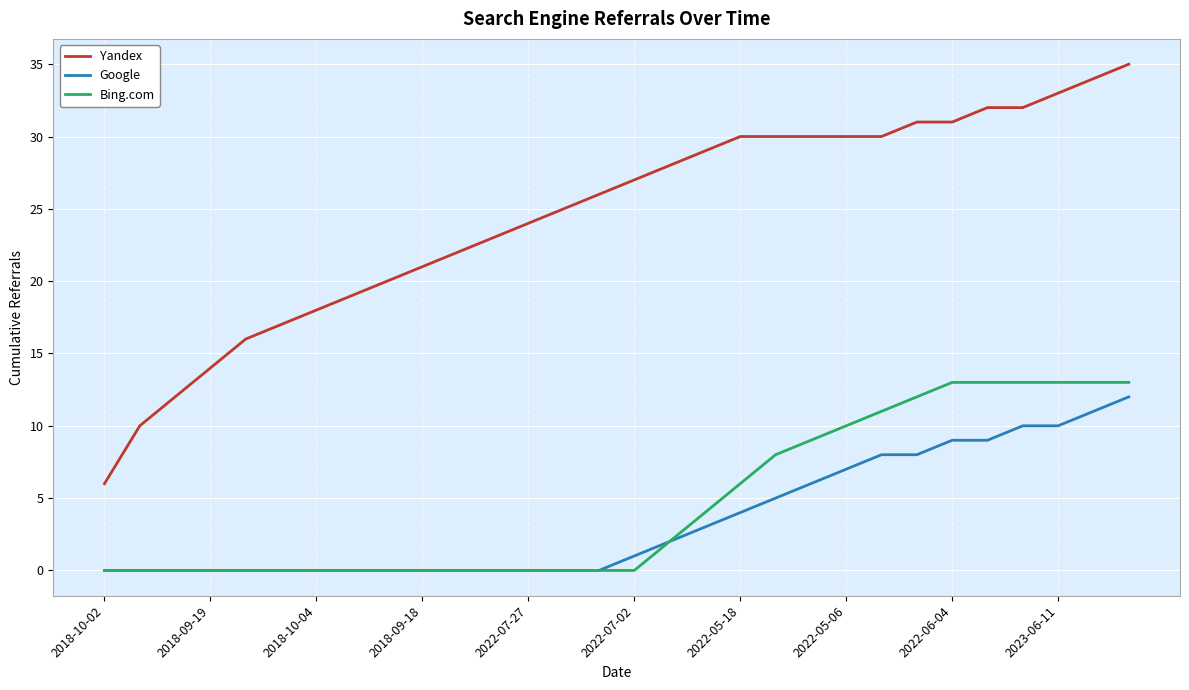

How many series are shown in this chart?

3